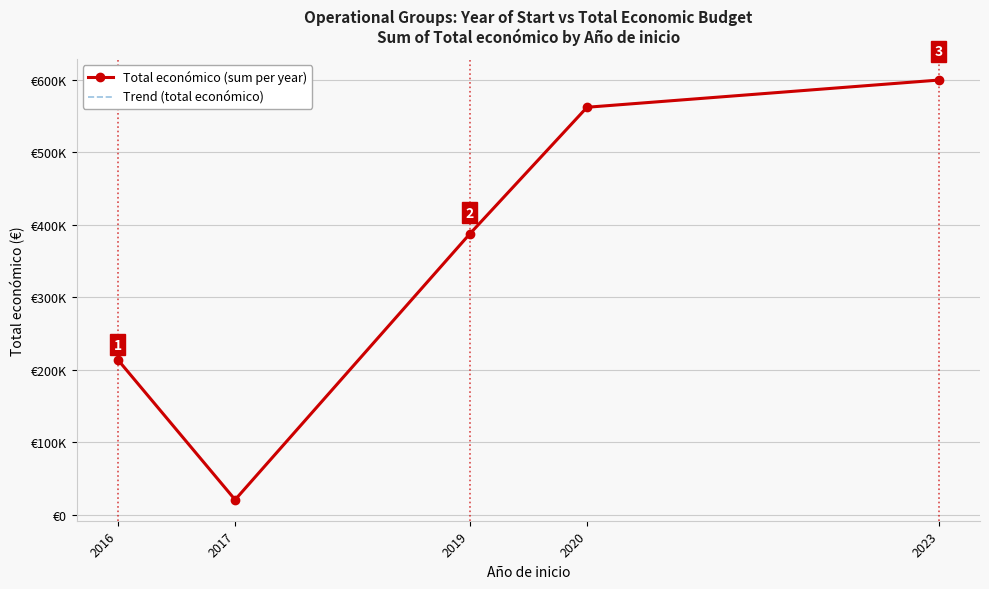

Where is Total económico (sum per year) nearest to the value 310255?

2019